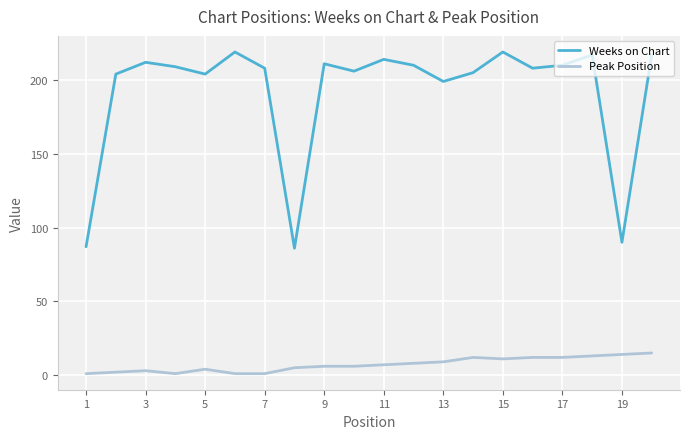

How many lines are shown in the chart?

2